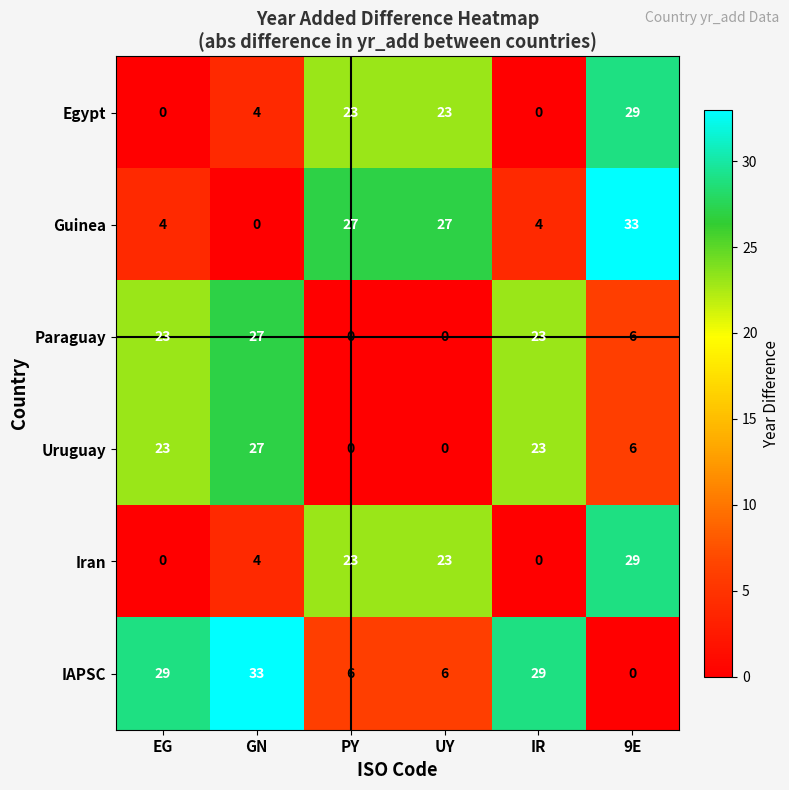

What is the approximate value of Guinea at EG?

4